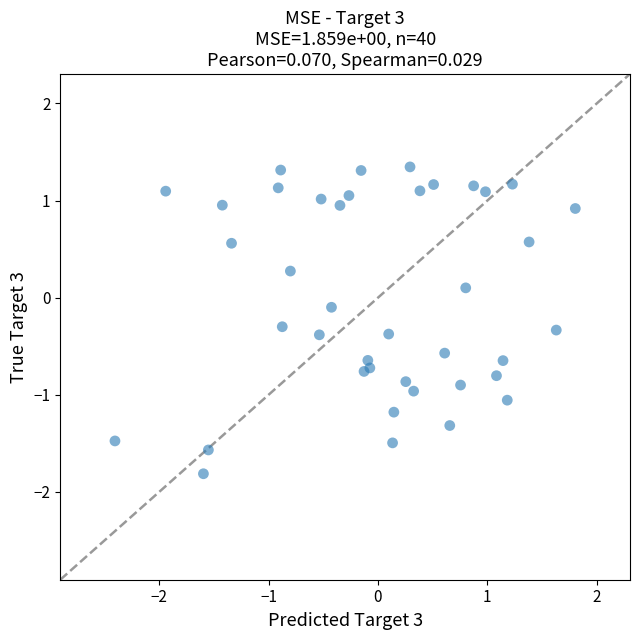

What is the range of X values (max minus min)?

4.2